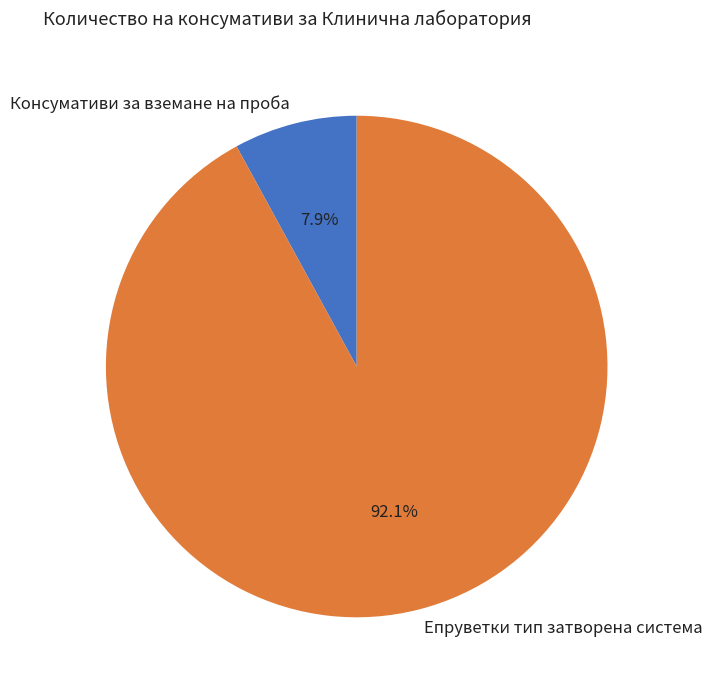

What is the smallest slice in the pie chart?

Консумативи за вземане на проба